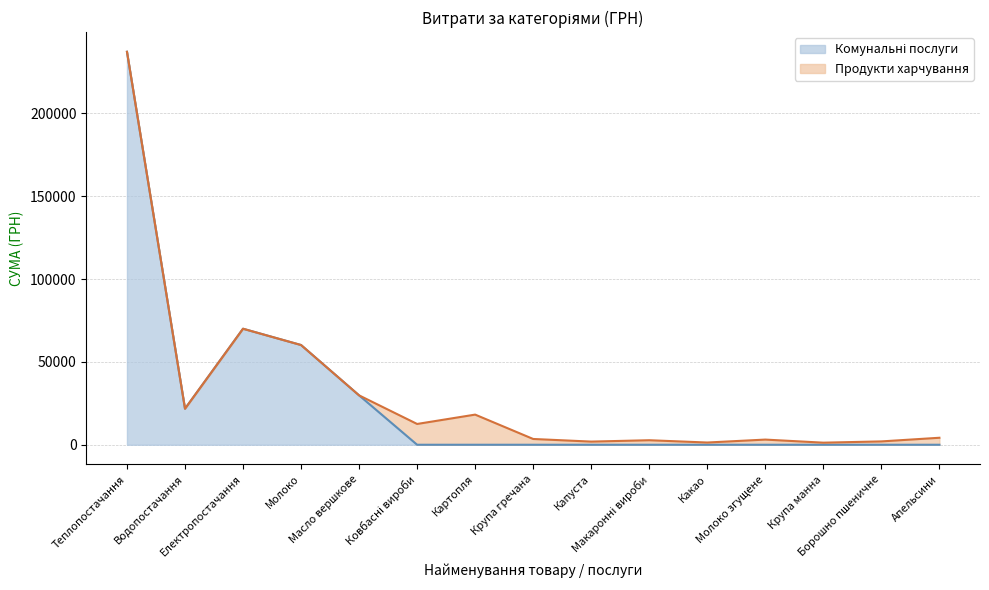

Which series has the largest total across all categories?

Продукти харчування (лінія)